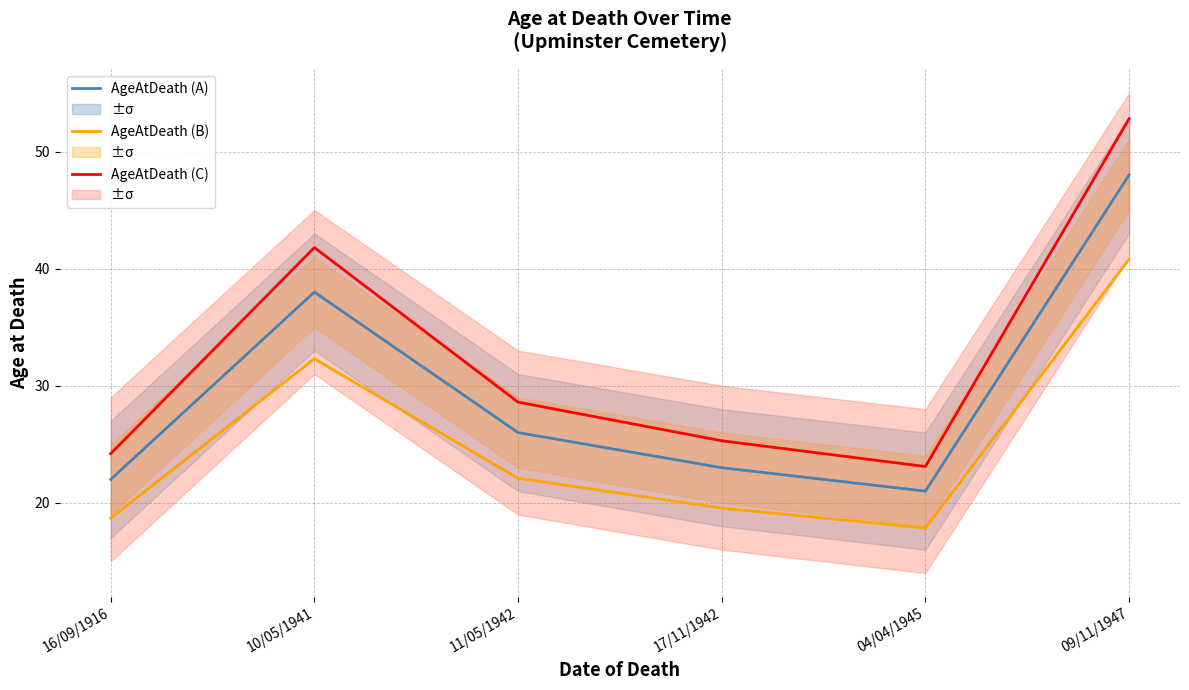

Reading left to right, extract all data points from this chart.

AgeAtDeath (A): 22.0	38.0	26.0	23.0	21.0	48.0
AgeAtDeath (B): 18.7	32.3	22.1	19.6	17.8	40.8
AgeAtDeath (C): 24.2	41.8	28.6	25.3	23.1	52.8